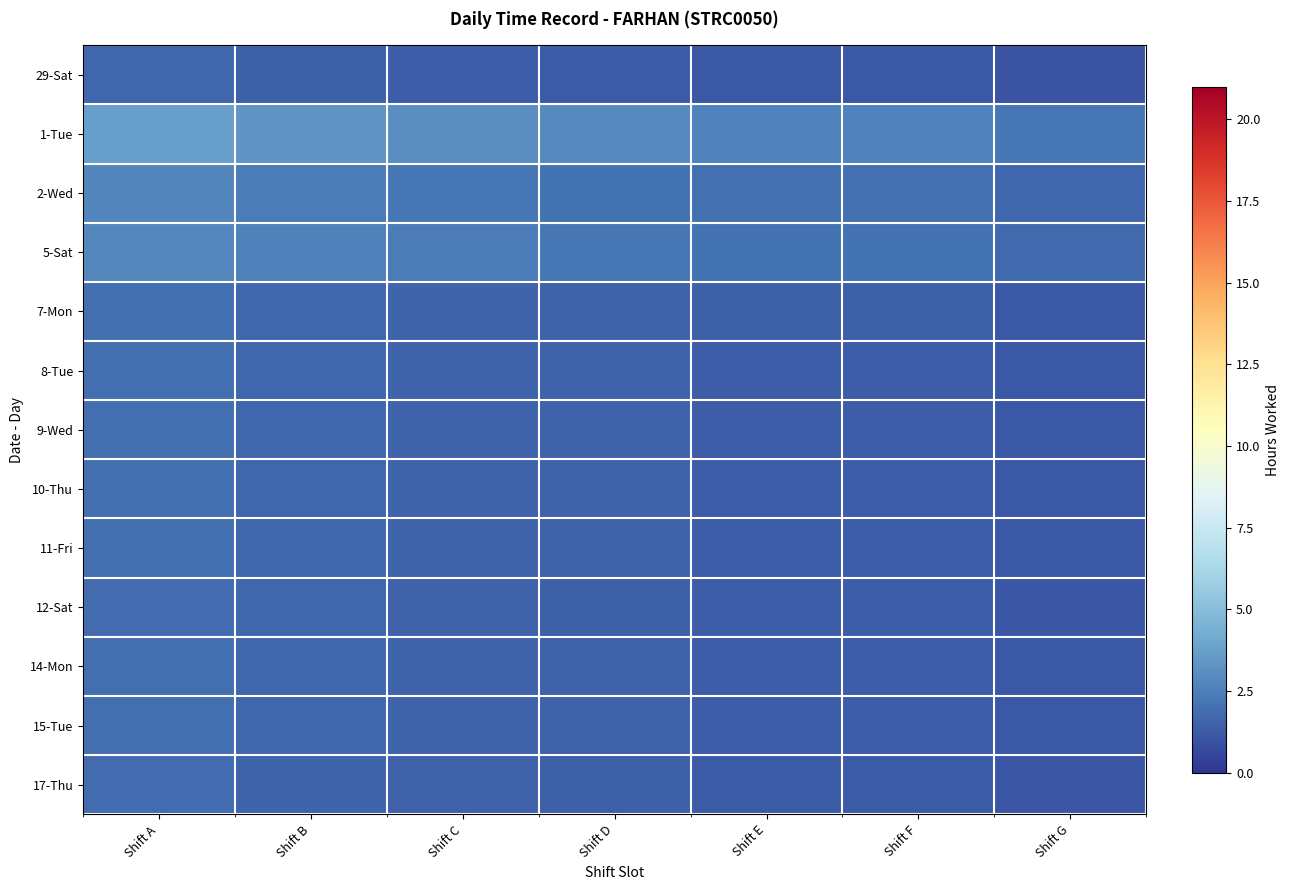

At how many categories does at least one series exceed 1?

7